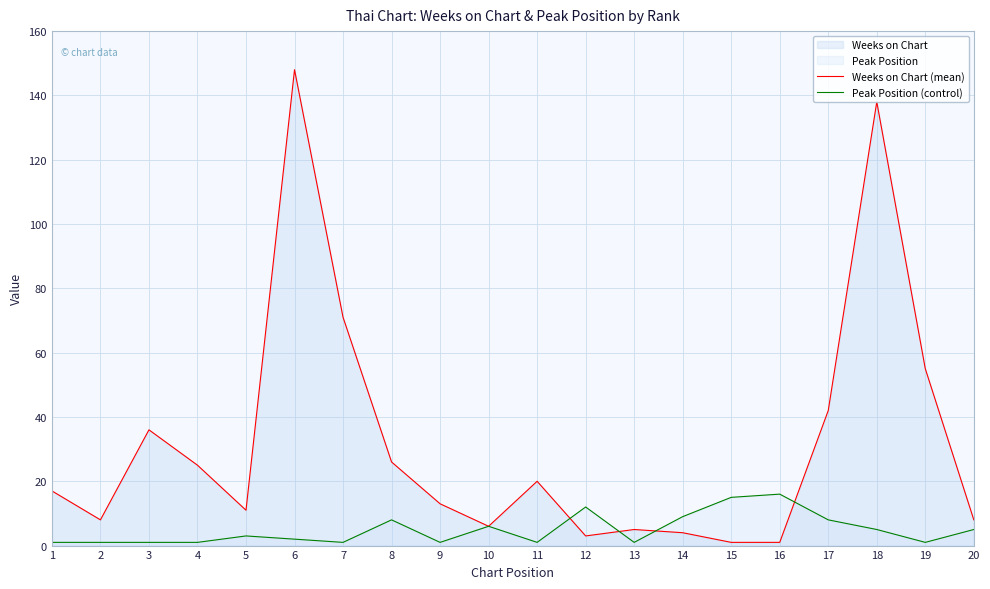

What is the maximum value shown in the chart?

148